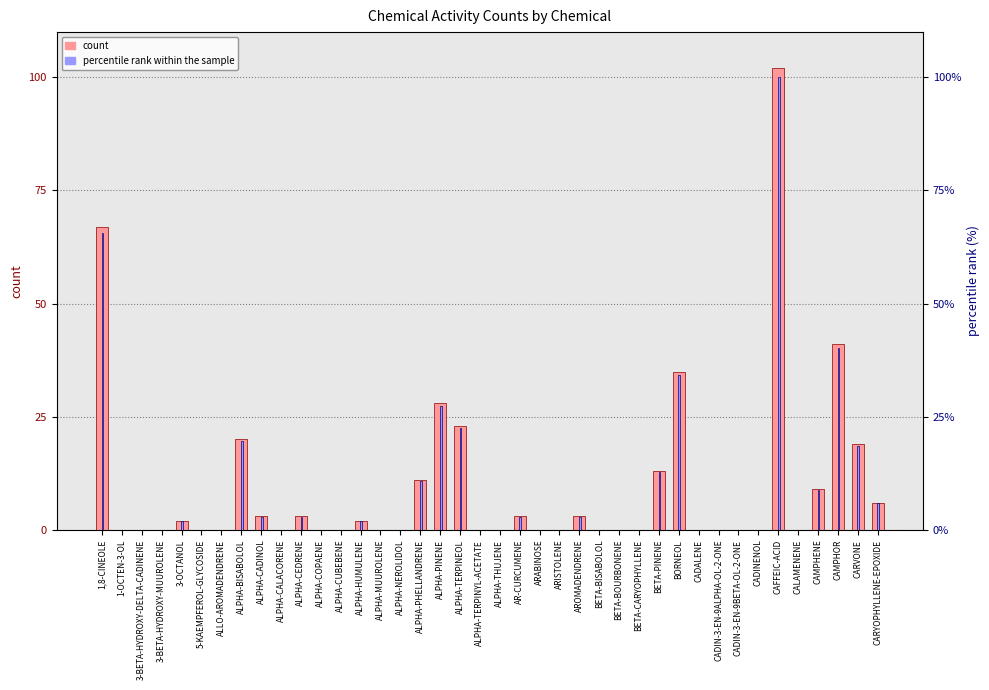

What is the maximum value shown in the chart?

102.0